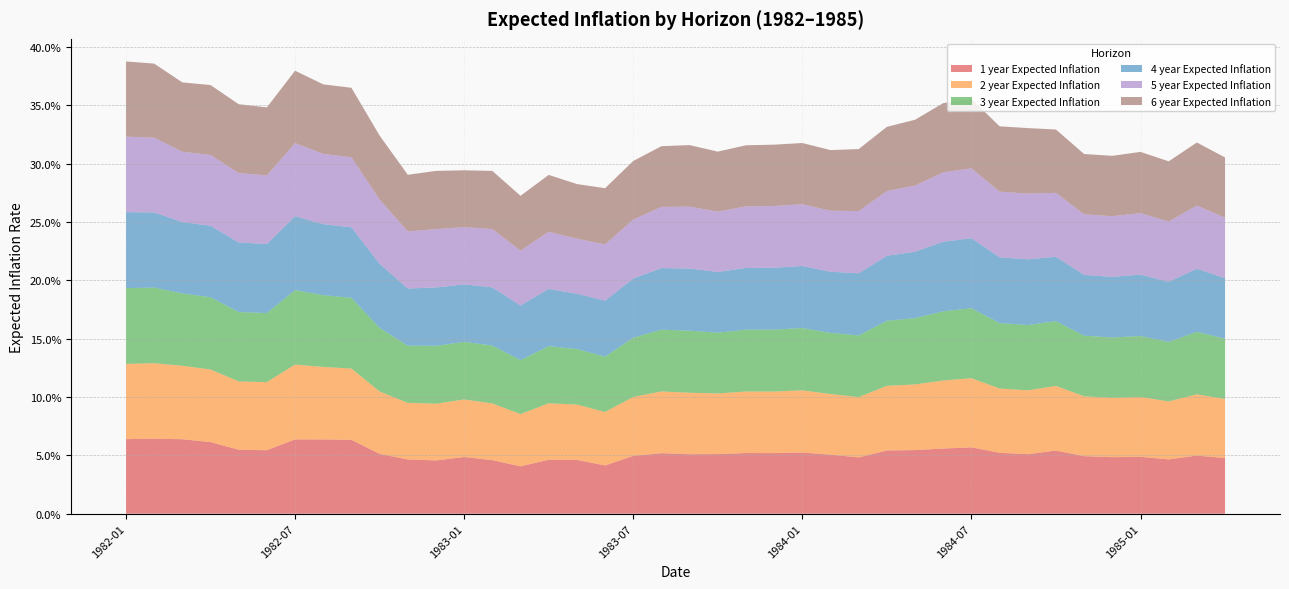

Reading left to right, transcribe all the data shown in this chart.

1 year Expected Inflation: 1982-01=0.1	1982-02=0.1	1982-03=0.1	1982-04=0.1	1982-05=0.1	1982-06=0.1	1982-07=0.1	1982-08=0.1	1982-09=0.1	1982-10=0.1	1982-11=0.0	1982-12=0.0	1983-01=0.0	1983-02=0.0	1983-03=0.0	1983-04=0.0	1983-05=0.0	1983-06=0.0	1983-07=0.0	1983-08=0.1	1983-09=0.1	1983-10=0.1	1983-11=0.1	1983-12=0.1	1984-01=0.1	1984-02=0.1	1984-03=0.0	1984-04=0.1	1984-05=0.1	1984-06=0.1	1984-07=0.1	1984-08=0.1	1984-09=0.1	1984-10=0.1	1984-11=0.0	1984-12=0.0	1985-01=0.0	1985-02=0.0	1985-03=0.0	1985-04=0.0
2 year Expected Inflation: 1982-01=0.1	1982-02=0.1	1982-03=0.1	1982-04=0.1	1982-05=0.1	1982-06=0.1	1982-07=0.1	1982-08=0.1	1982-09=0.1	1982-10=0.1	1982-11=0.0	1982-12=0.0	1983-01=0.0	1983-02=0.0	1983-03=0.0	1983-04=0.0	1983-05=0.0	1983-06=0.0	1983-07=0.1	1983-08=0.1	1983-09=0.1	1983-10=0.1	1983-11=0.1	1983-12=0.1	1984-01=0.1	1984-02=0.1	1984-03=0.1	1984-04=0.1	1984-05=0.1	1984-06=0.1	1984-07=0.1	1984-08=0.1	1984-09=0.1	1984-10=0.1	1984-11=0.1	1984-12=0.1	1985-01=0.1	1985-02=0.0	1985-03=0.1	1985-04=0.1
3 year Expected Inflation: 1982-01=0.1	1982-02=0.1	1982-03=0.1	1982-04=0.1	1982-05=0.1	1982-06=0.1	1982-07=0.1	1982-08=0.1	1982-09=0.1	1982-10=0.1	1982-11=0.0	1982-12=0.0	1983-01=0.0	1983-02=0.0	1983-03=0.0	1983-04=0.0	1983-05=0.0	1983-06=0.0	1983-07=0.1	1983-08=0.1	1983-09=0.1	1983-10=0.1	1983-11=0.1	1983-12=0.1	1984-01=0.1	1984-02=0.1	1984-03=0.1	1984-04=0.1	1984-05=0.1	1984-06=0.1	1984-07=0.1	1984-08=0.1	1984-09=0.1	1984-10=0.1	1984-11=0.1	1984-12=0.1	1985-01=0.1	1985-02=0.1	1985-03=0.1	1985-04=0.1
4 year Expected Inflation: 1982-01=0.1	1982-02=0.1	1982-03=0.1	1982-04=0.1	1982-05=0.1	1982-06=0.1	1982-07=0.1	1982-08=0.1	1982-09=0.1	1982-10=0.1	1982-11=0.0	1982-12=0.0	1983-01=0.0	1983-02=0.0	1983-03=0.0	1983-04=0.0	1983-05=0.0	1983-06=0.0	1983-07=0.1	1983-08=0.1	1983-09=0.1	1983-10=0.1	1983-11=0.1	1983-12=0.1	1984-01=0.1	1984-02=0.1	1984-03=0.1	1984-04=0.1	1984-05=0.1	1984-06=0.1	1984-07=0.1	1984-08=0.1	1984-09=0.1	1984-10=0.1	1984-11=0.1	1984-12=0.1	1985-01=0.1	1985-02=0.1	1985-03=0.1	1985-04=0.1
5 year Expected Inflation: 1982-01=0.1	1982-02=0.1	1982-03=0.1	1982-04=0.1	1982-05=0.1	1982-06=0.1	1982-07=0.1	1982-08=0.1	1982-09=0.1	1982-10=0.1	1982-11=0.0	1982-12=0.1	1983-01=0.0	1983-02=0.0	1983-03=0.0	1983-04=0.0	1983-05=0.0	1983-06=0.0	1983-07=0.1	1983-08=0.1	1983-09=0.1	1983-10=0.1	1983-11=0.1	1983-12=0.1	1984-01=0.1	1984-02=0.1	1984-03=0.1	1984-04=0.1	1984-05=0.1	1984-06=0.1	1984-07=0.1	1984-08=0.1	1984-09=0.1	1984-10=0.1	1984-11=0.1	1984-12=0.1	1985-01=0.1	1985-02=0.1	1985-03=0.1	1985-04=0.1
6 year Expected Inflation: 1982-01=0.1	1982-02=0.1	1982-03=0.1	1982-04=0.1	1982-05=0.1	1982-06=0.1	1982-07=0.1	1982-08=0.1	1982-09=0.1	1982-10=0.1	1982-11=0.0	1982-12=0.0	1983-01=0.0	1983-02=0.0	1983-03=0.0	1983-04=0.0	1983-05=0.0	1983-06=0.0	1983-07=0.1	1983-08=0.1	1983-09=0.1	1983-10=0.1	1983-11=0.1	1983-12=0.1	1984-01=0.1	1984-02=0.1	1984-03=0.1	1984-04=0.1	1984-05=0.1	1984-06=0.1	1984-07=0.1	1984-08=0.1	1984-09=0.1	1984-10=0.1	1984-11=0.1	1984-12=0.1	1985-01=0.1	1985-02=0.1	1985-03=0.1	1985-04=0.1